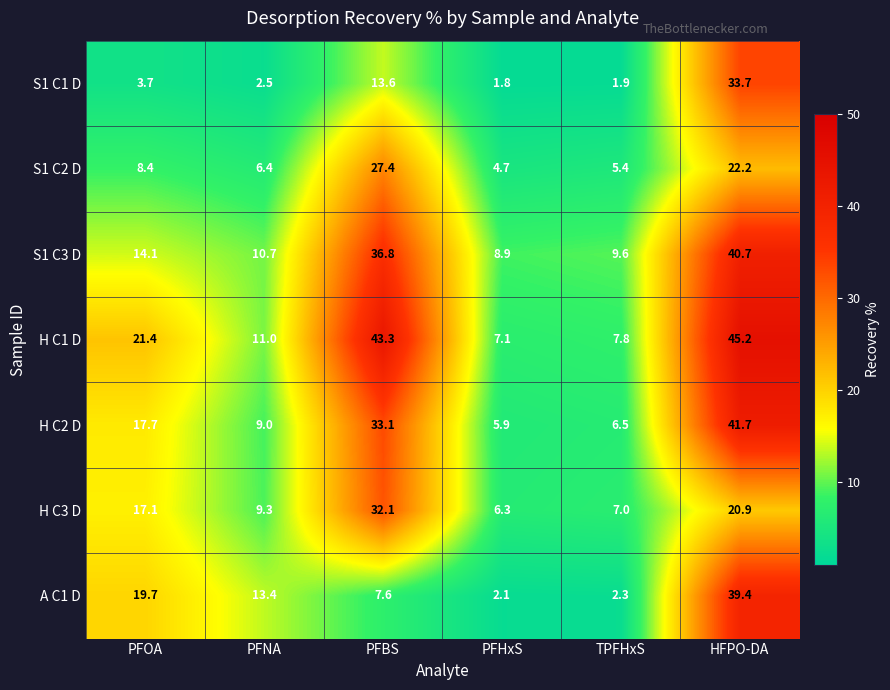

Is it true that H C1 D equals 11.0 at PFNA?

True